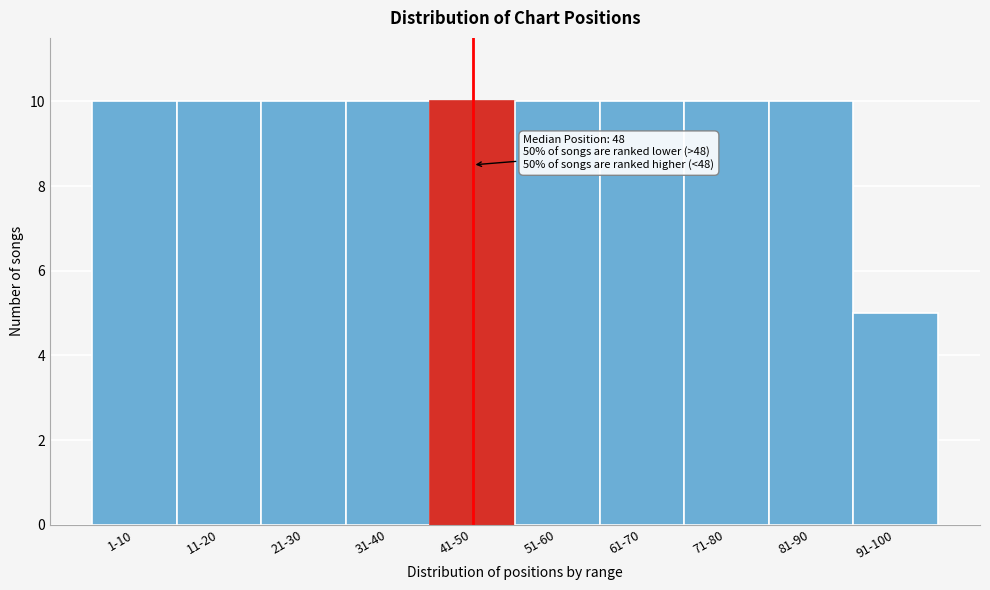

Reading left to right, transcribe all the data shown in this chart.

10	10	10	10	10	10	10	10	10	5